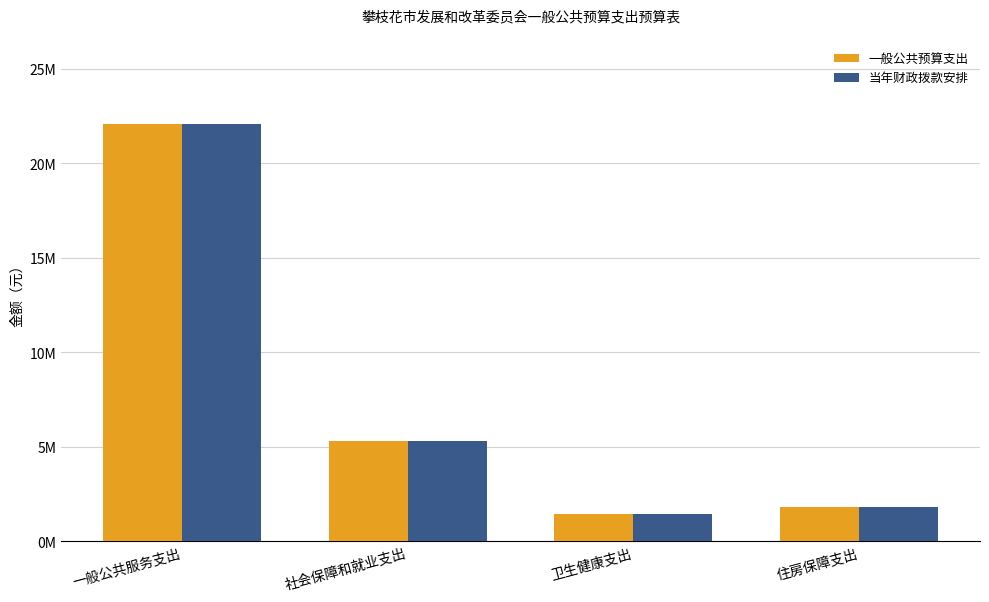

What is the lowest value of the 当年财政拨款安排 series?

1421418.6